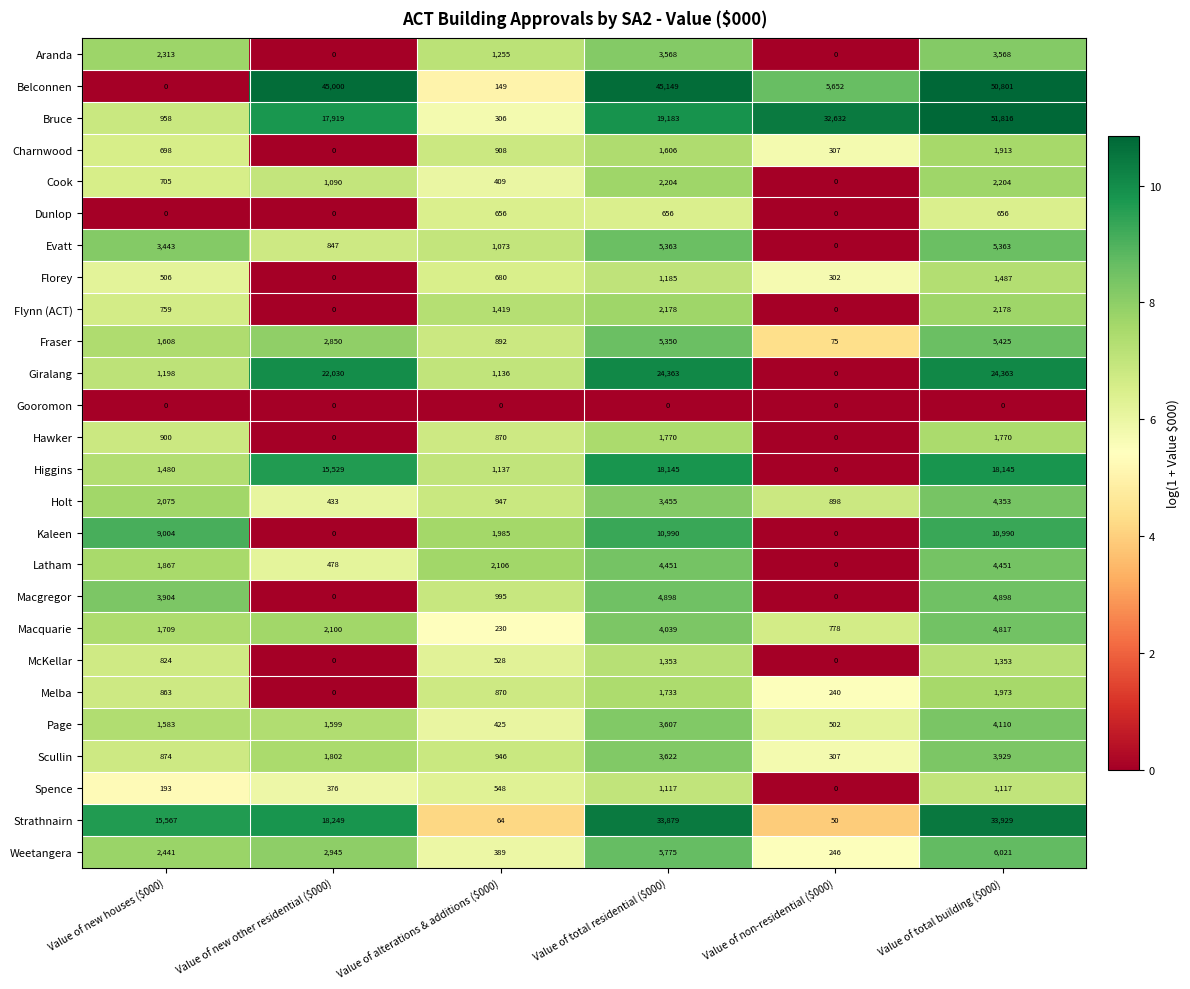

What is the difference between the maximum and minimum values in the Hawker series?

1770